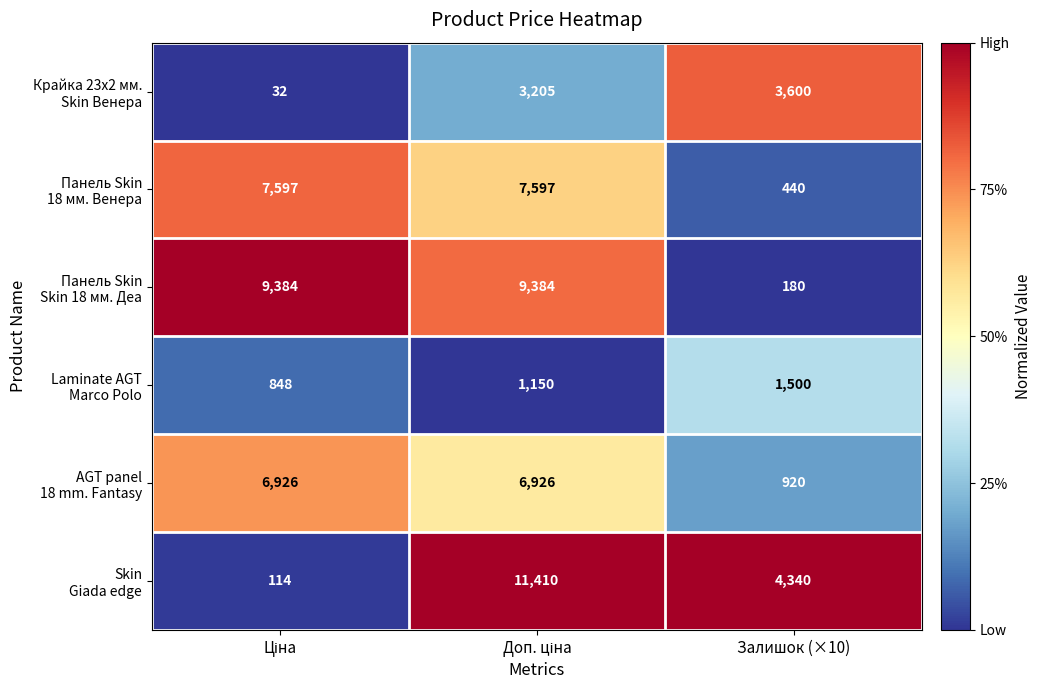

Count the number of data series in this chart.

6